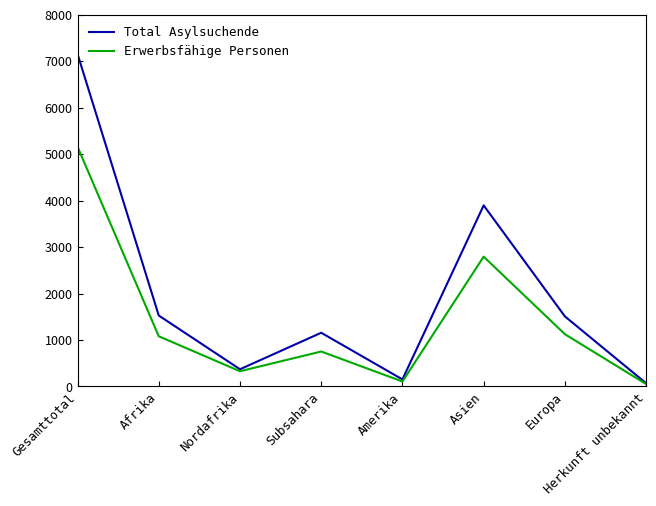

At which category is the sum across all series the highest?

Gesamttotal